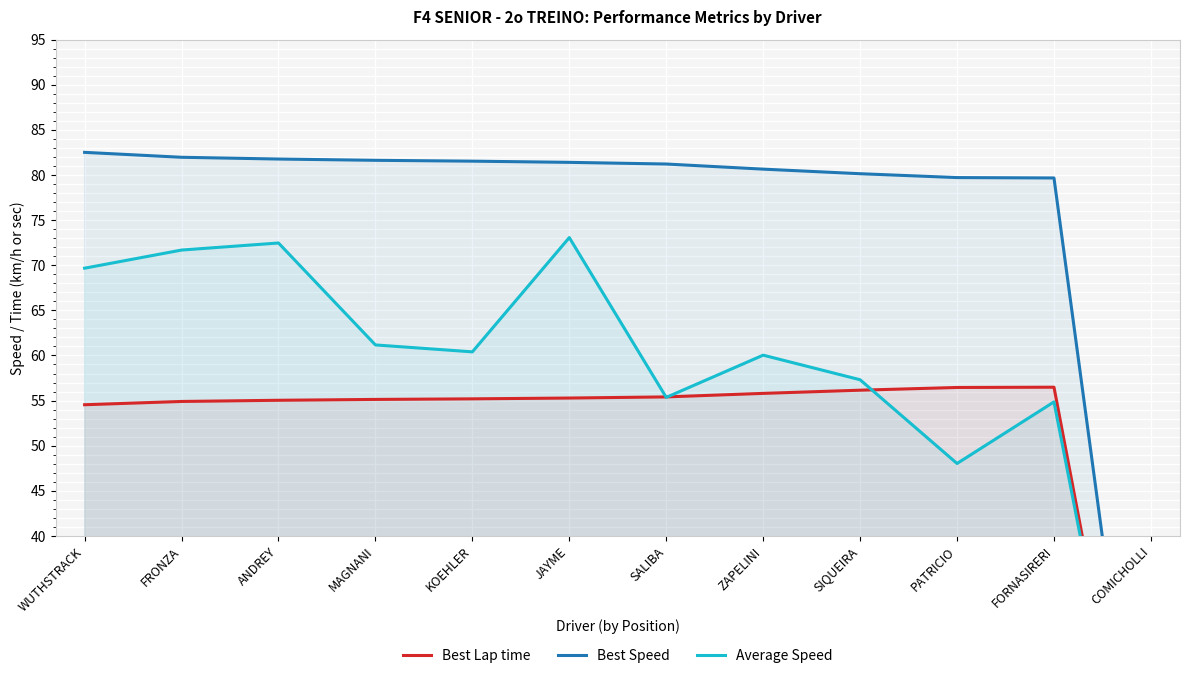

Which series has the largest total across all categories?

Best Speed